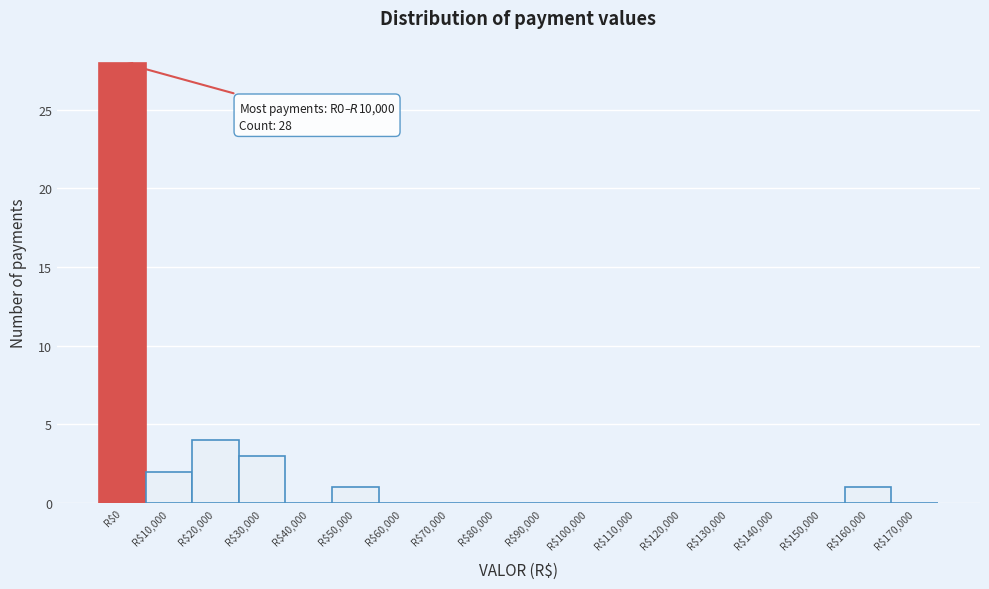

True or false: the data shows 13 at R$100,000.

False